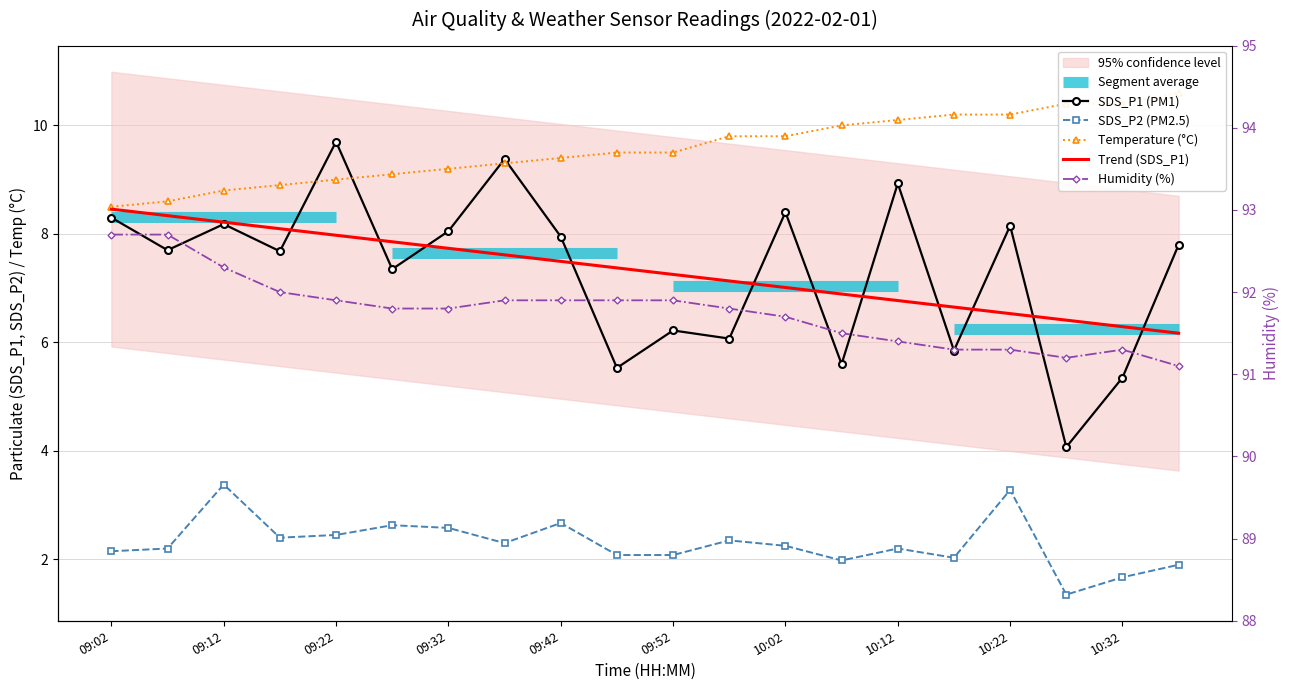

Does the chart have visible grid lines?

Yes